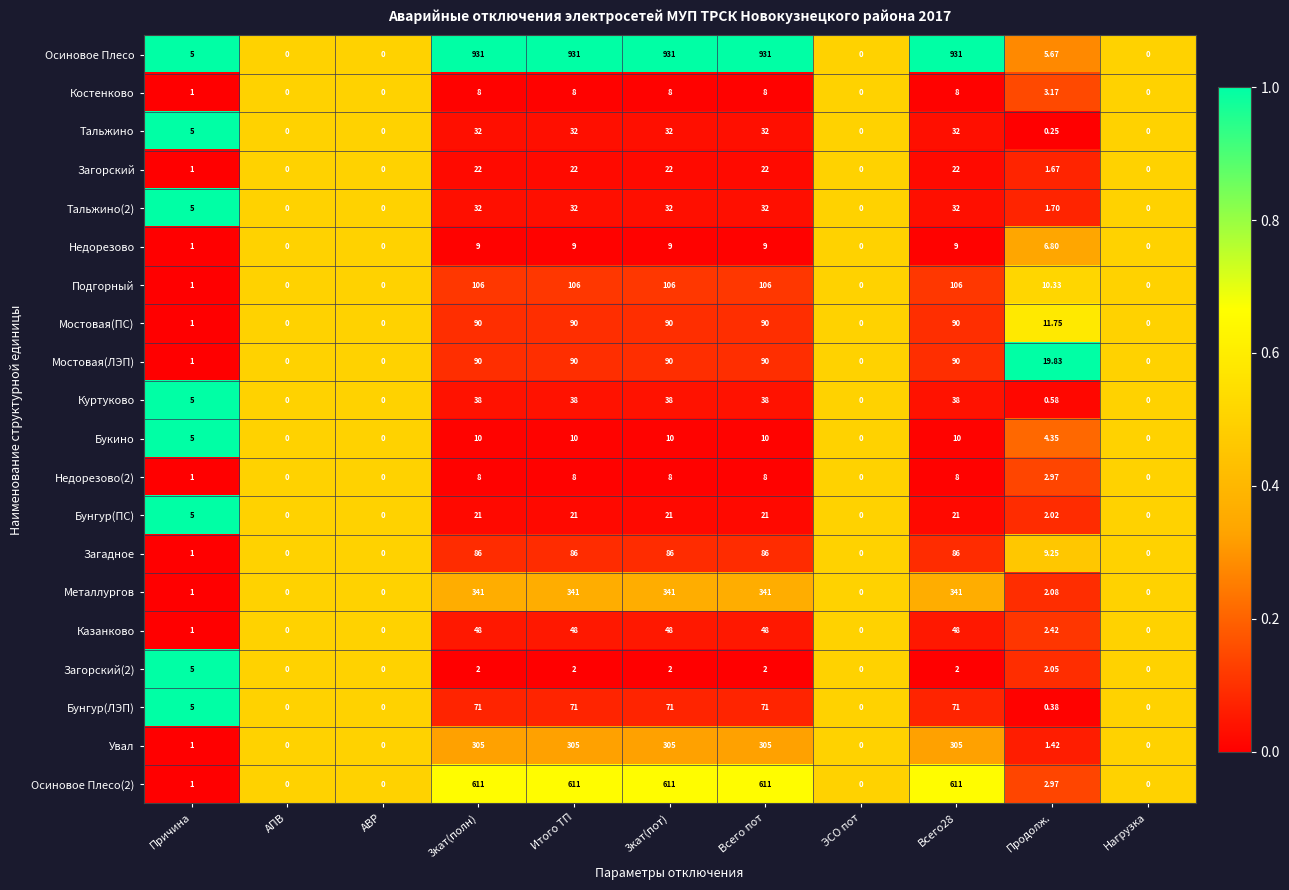

Is the value of Загорский at Всего28 greater than the value of Мостовая(ЛЭП) at Итого ТП?

No